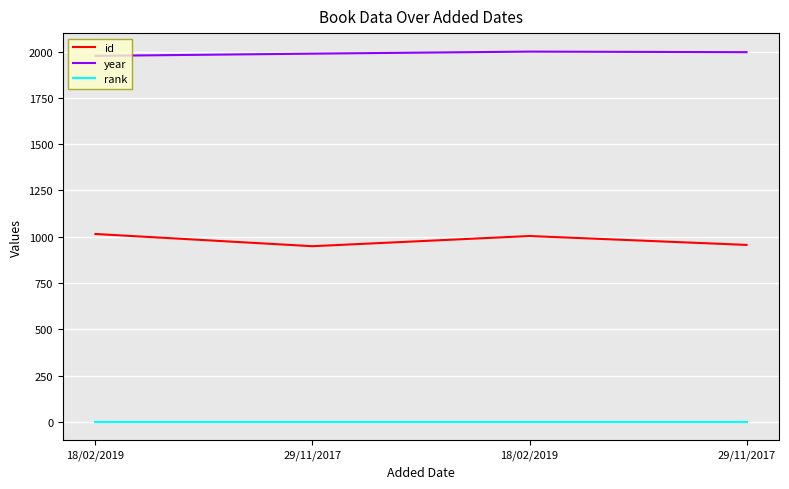

Does the chart display data point markers on the line(s)?

No